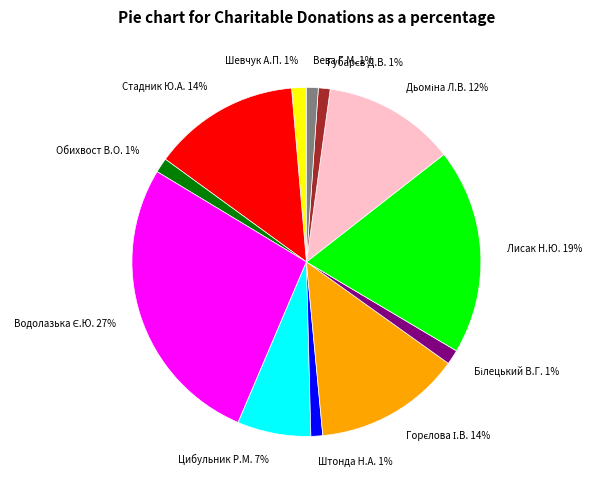

Is there a majority slice in this chart?

No